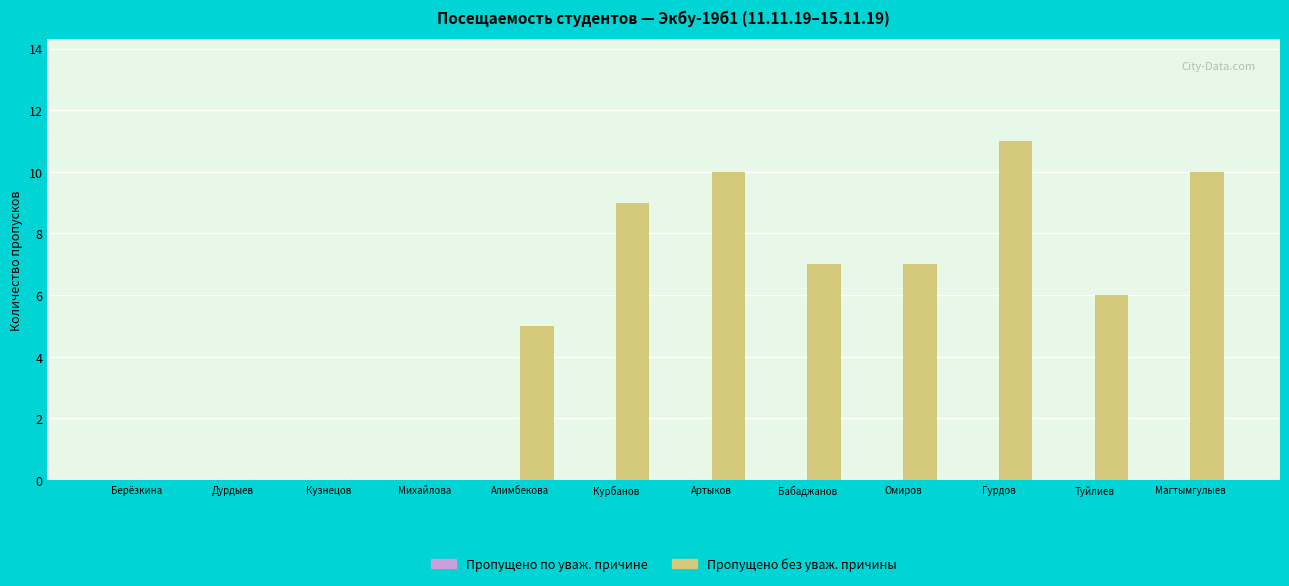

Is it true that the value at Омиров is 3?

False